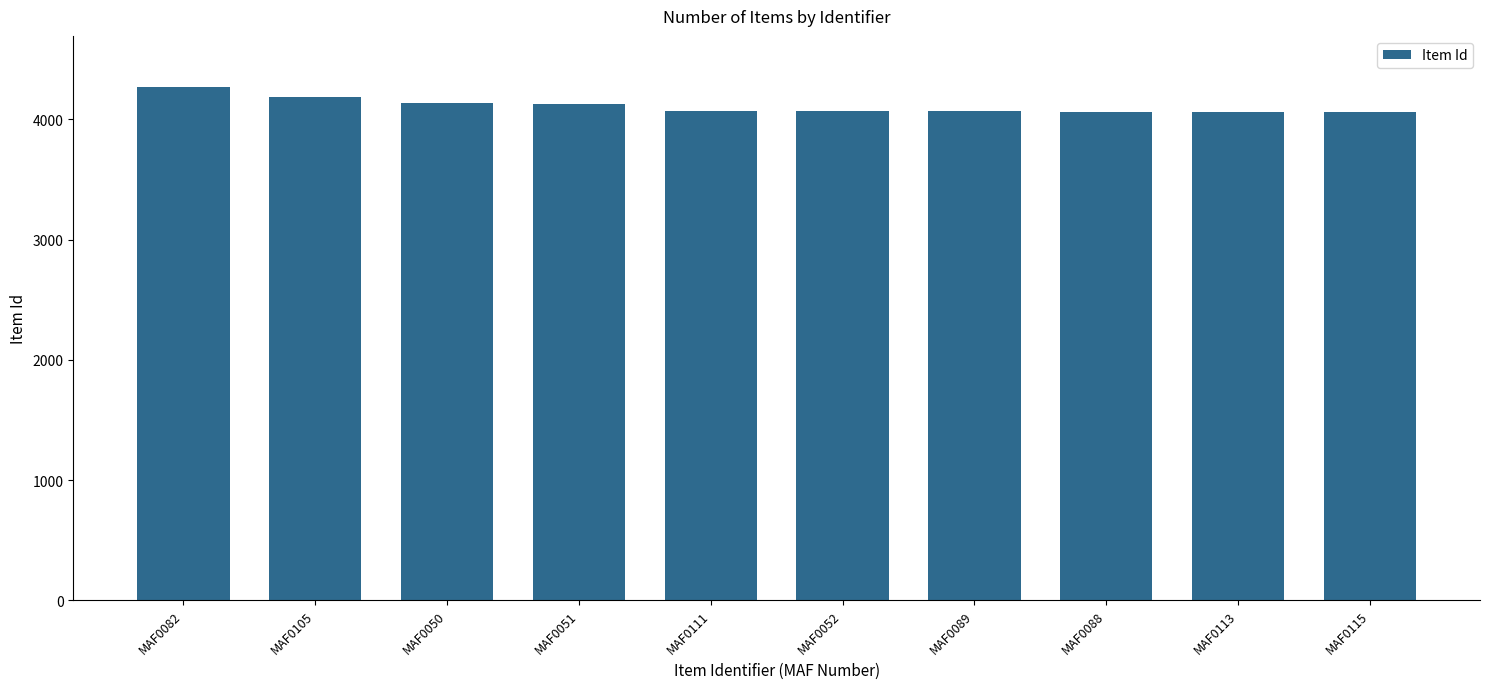

What is the label of the 6th bar from the right?

MAF0111